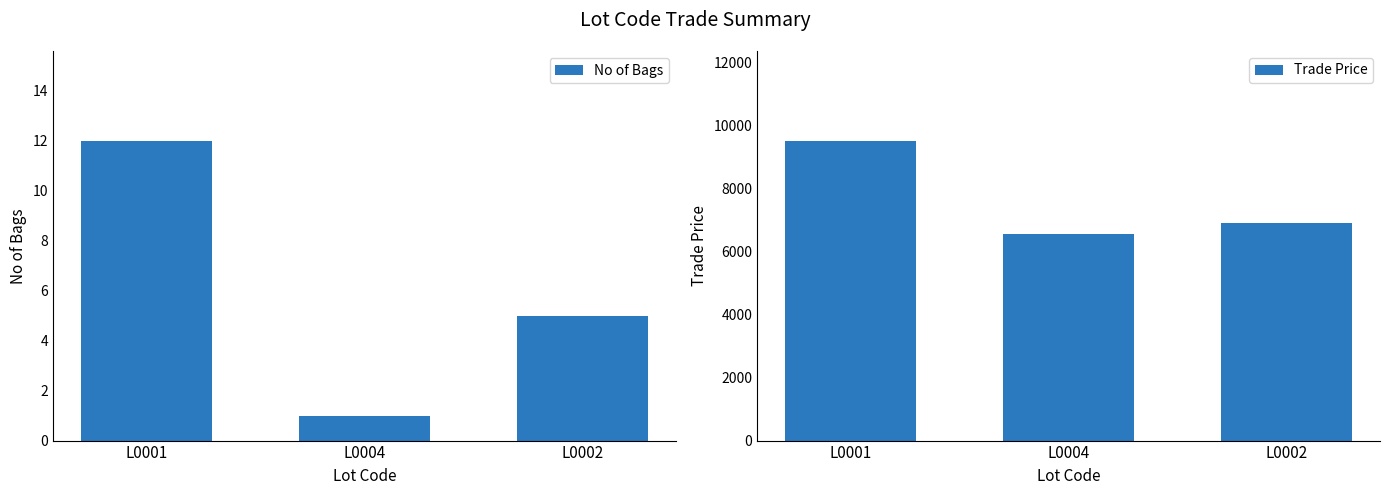

Is it true that Trade Price equals 6555 at L0004?

True